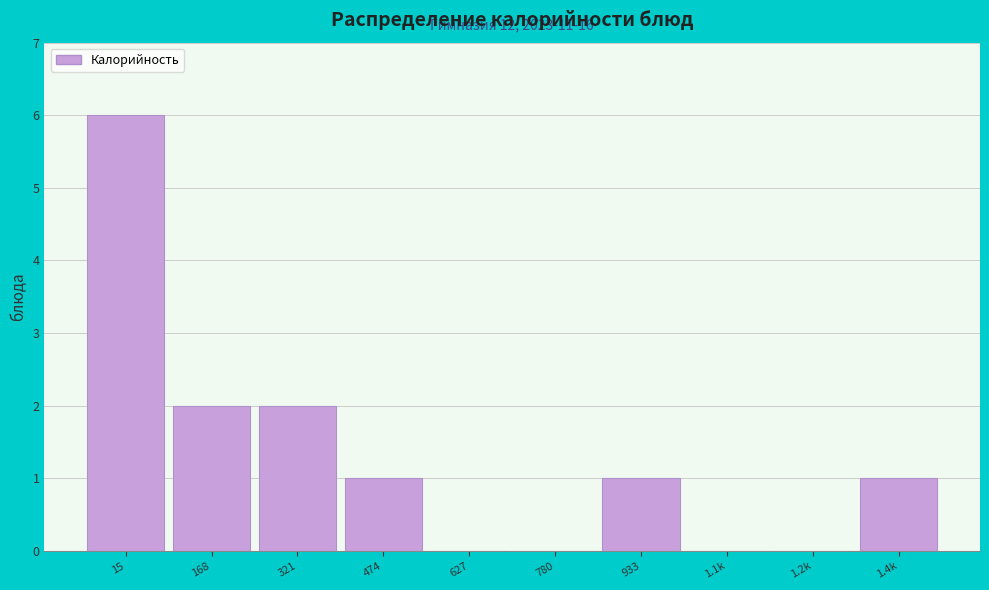

Reading right to left, transcribe all the data shown in this chart.

1.4k=1	1.2k=0	1.1k=0	933=1	780=0	627=0	474=1	321=2	168=2	15=6